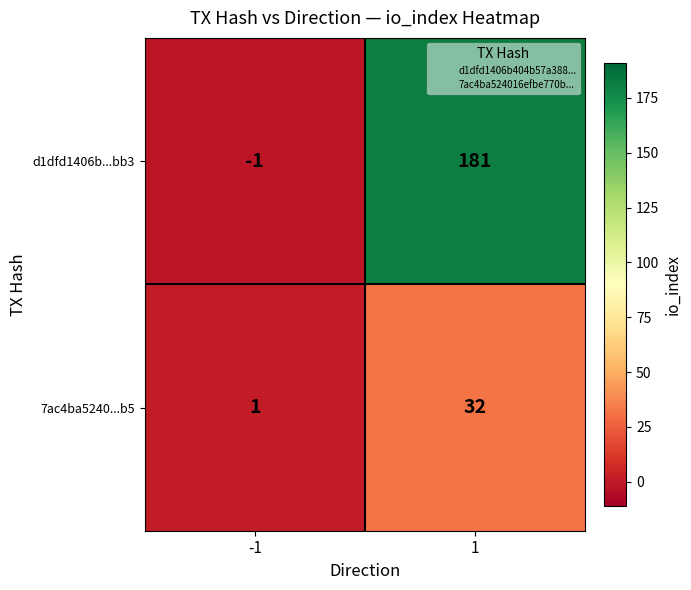

Reading left to right, what are all the values shown in this chart?

d1dfd1406b...bb3: -1	181
7ac4ba5240...b5: 1	32